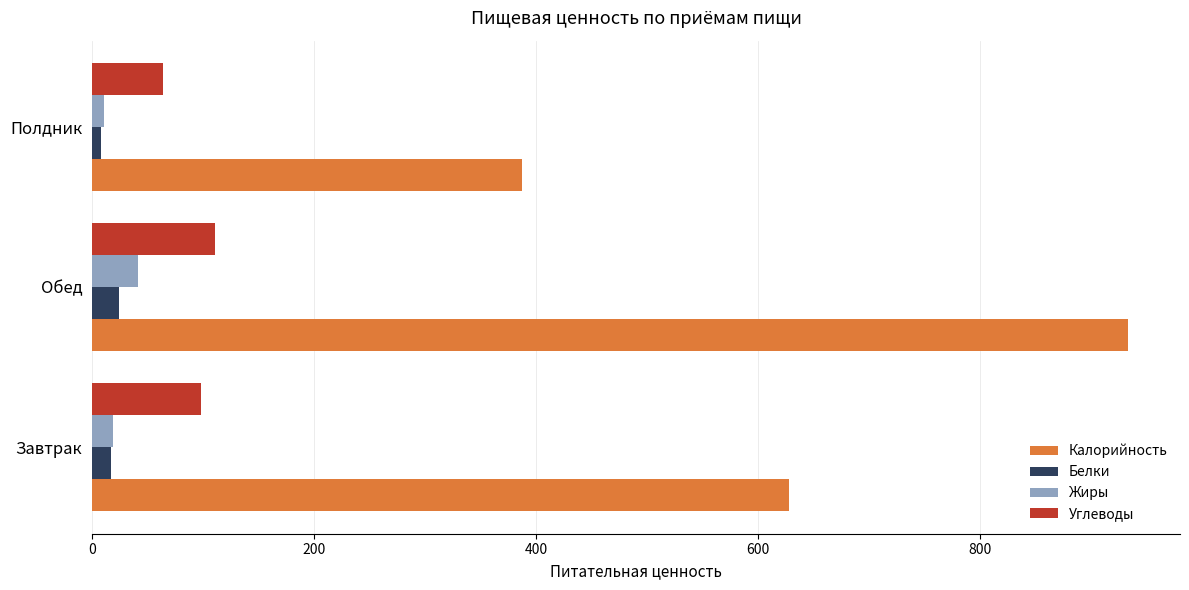

The value of Калорийность at Завтрак is 627.7. True or false?

True